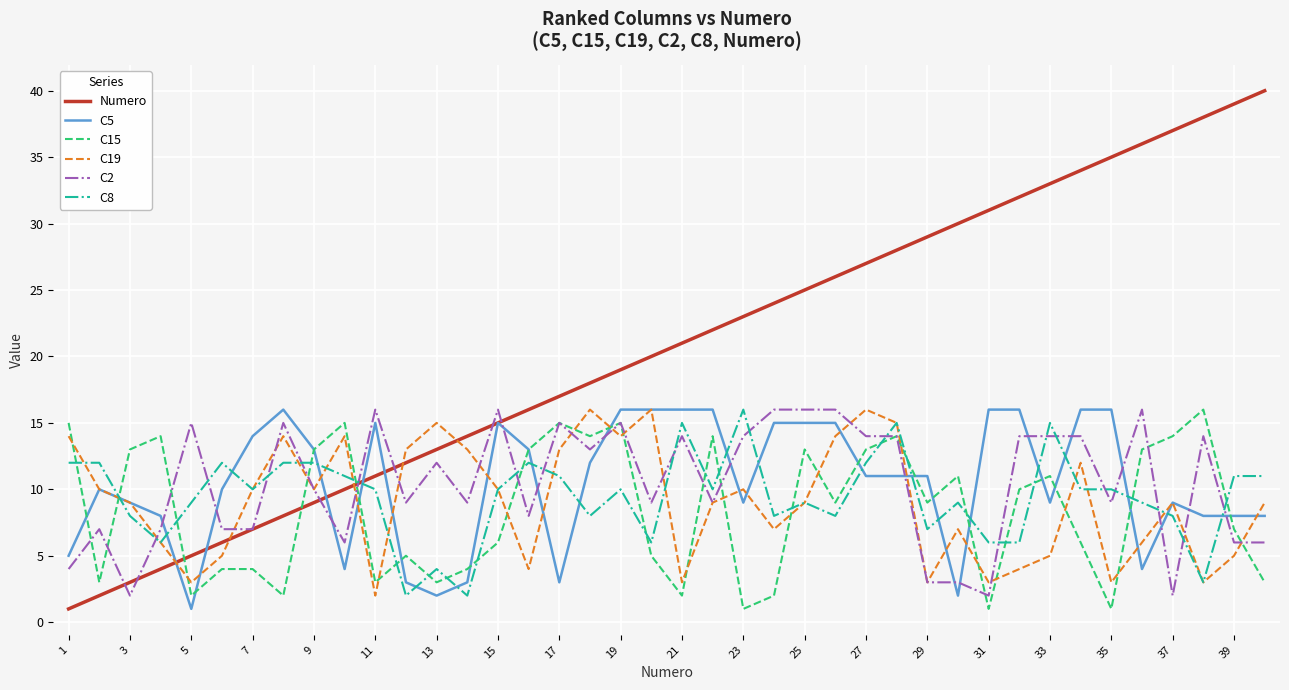

Which series has the largest total across all categories?

Numero